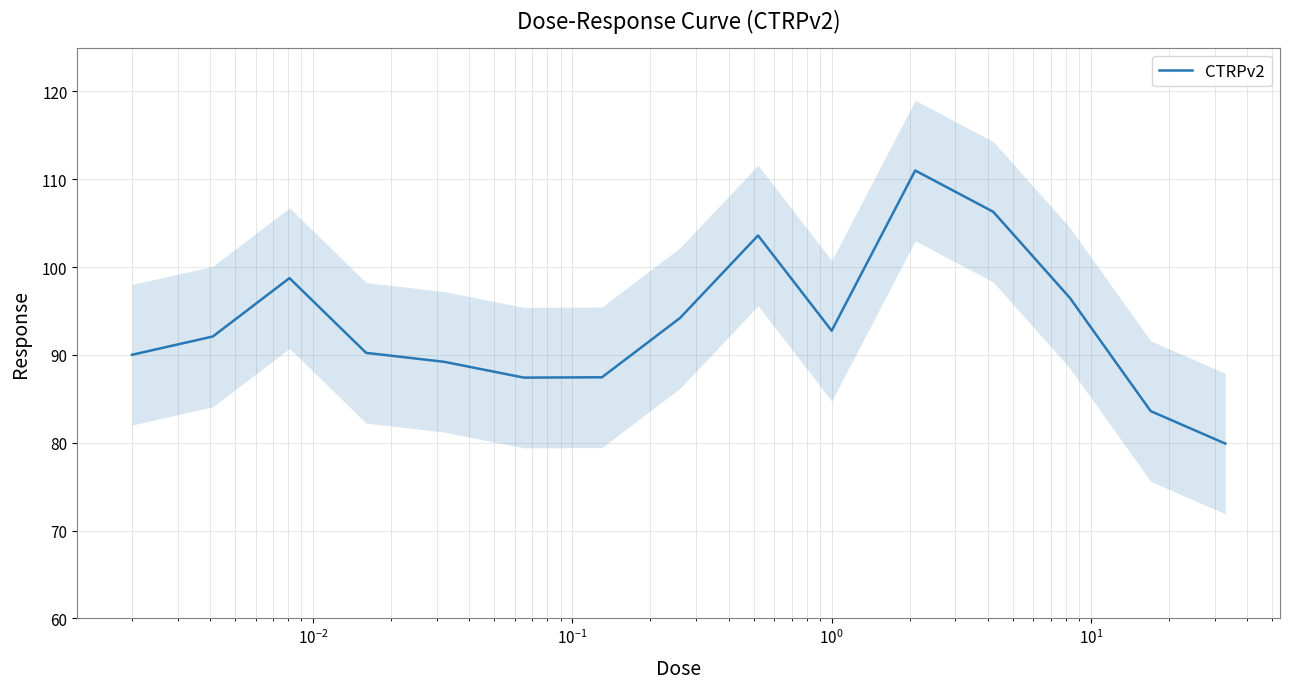

What is the maximum value for CTRPv2?

111.0